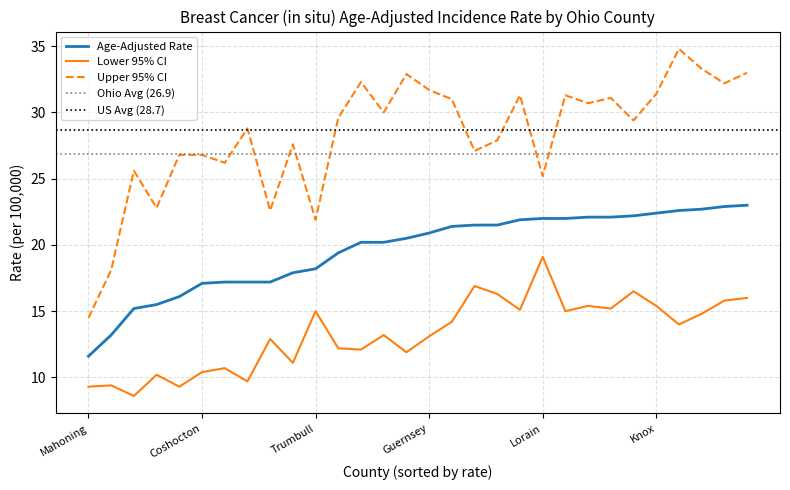

True or false: Upper 95% CI and Age-Adjusted Rate intersect in this chart.

False